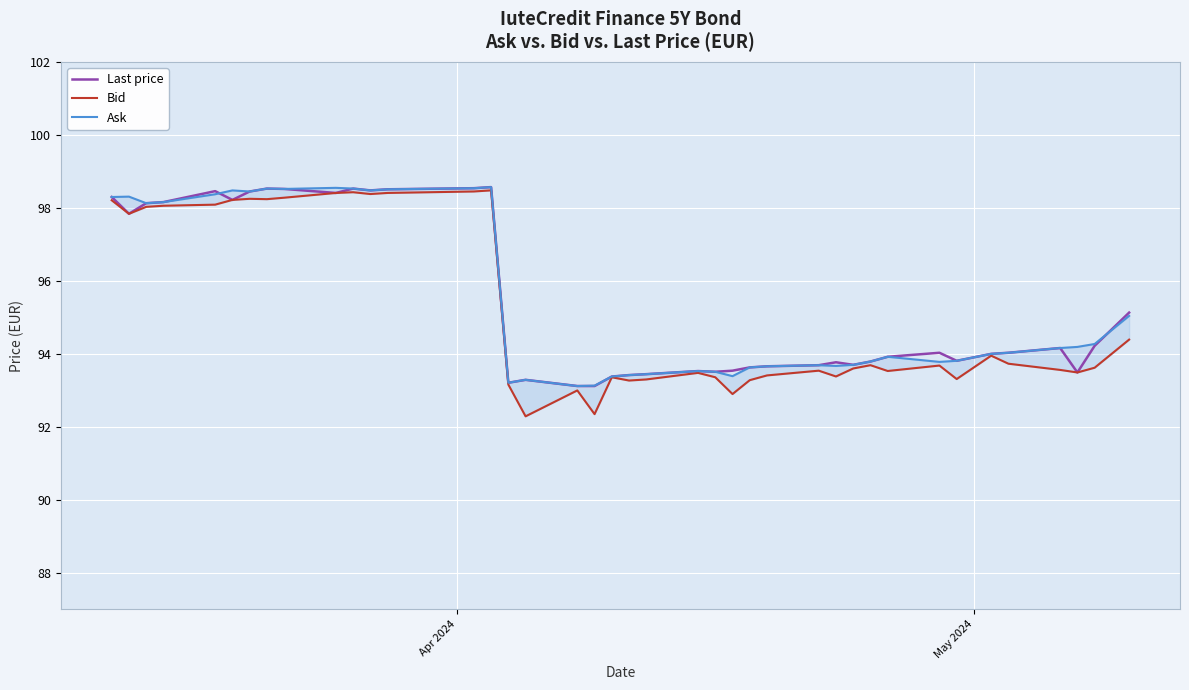

How many lines are shown in the chart?

3